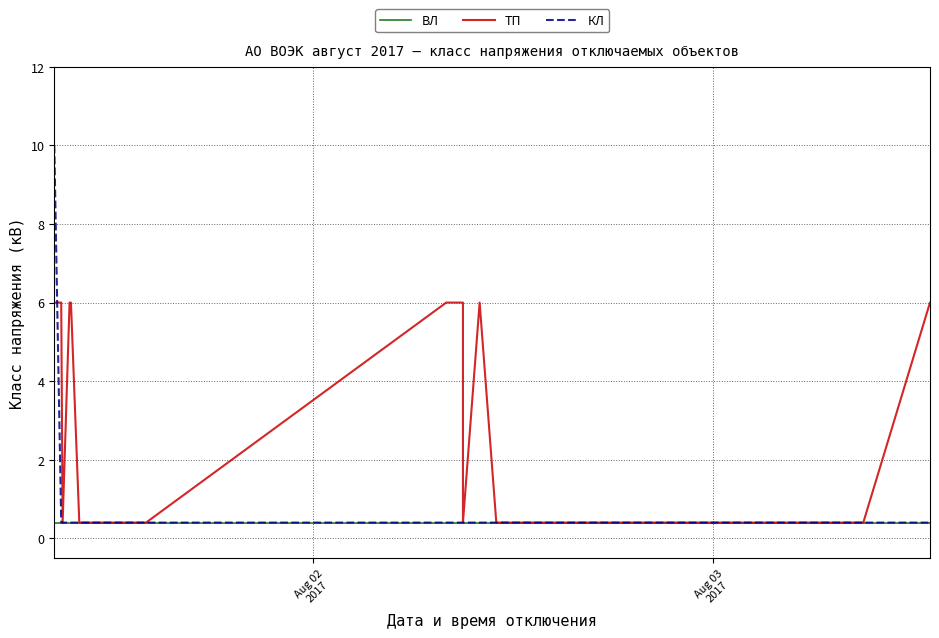

Is the value of КЛ at 3 greater than the value of ТП at 17?

No